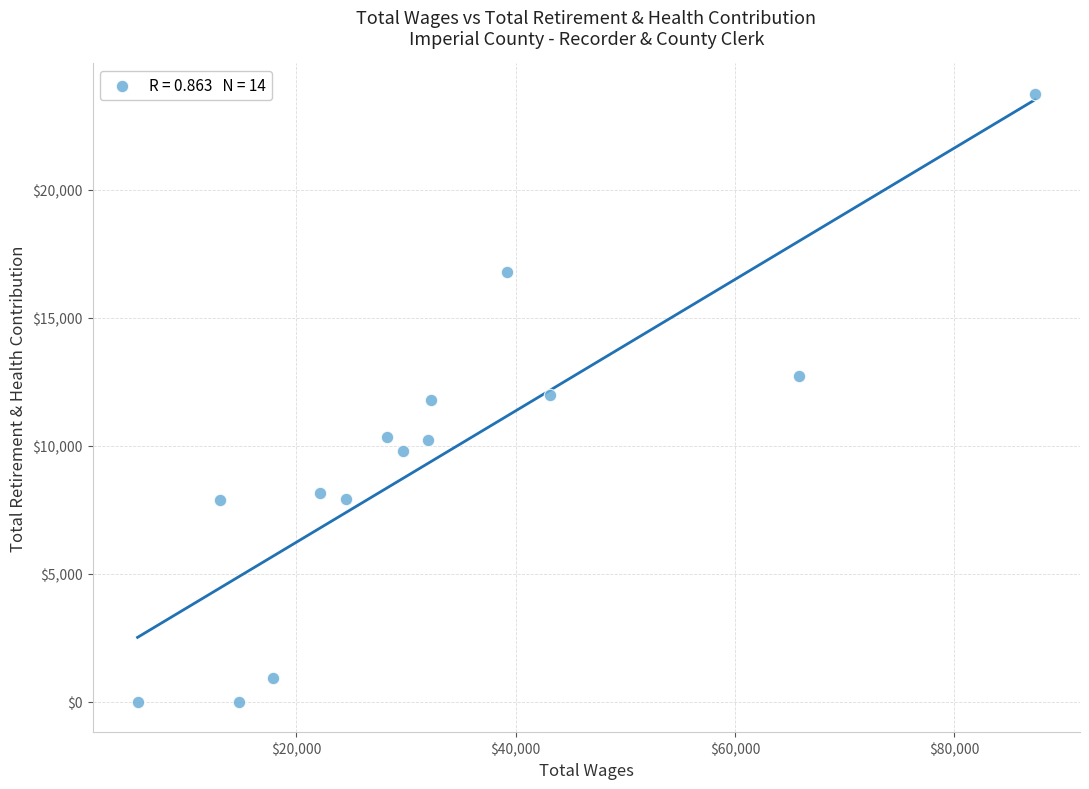

What is the range of X values (max minus min)?

81853